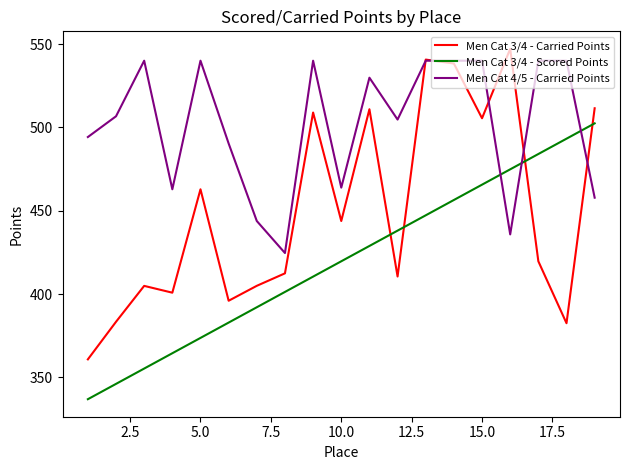

What is the smallest value displayed?

336.9